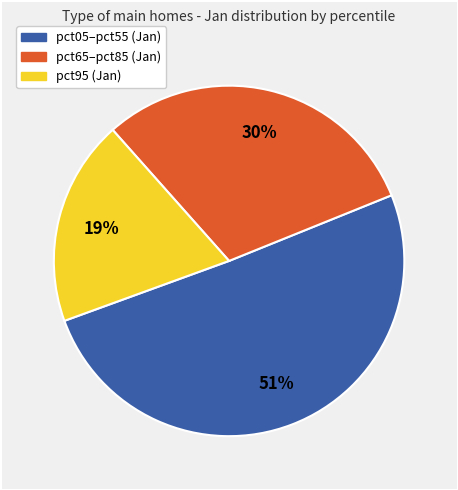

To the nearest percent, what is the average slice percentage?

33%